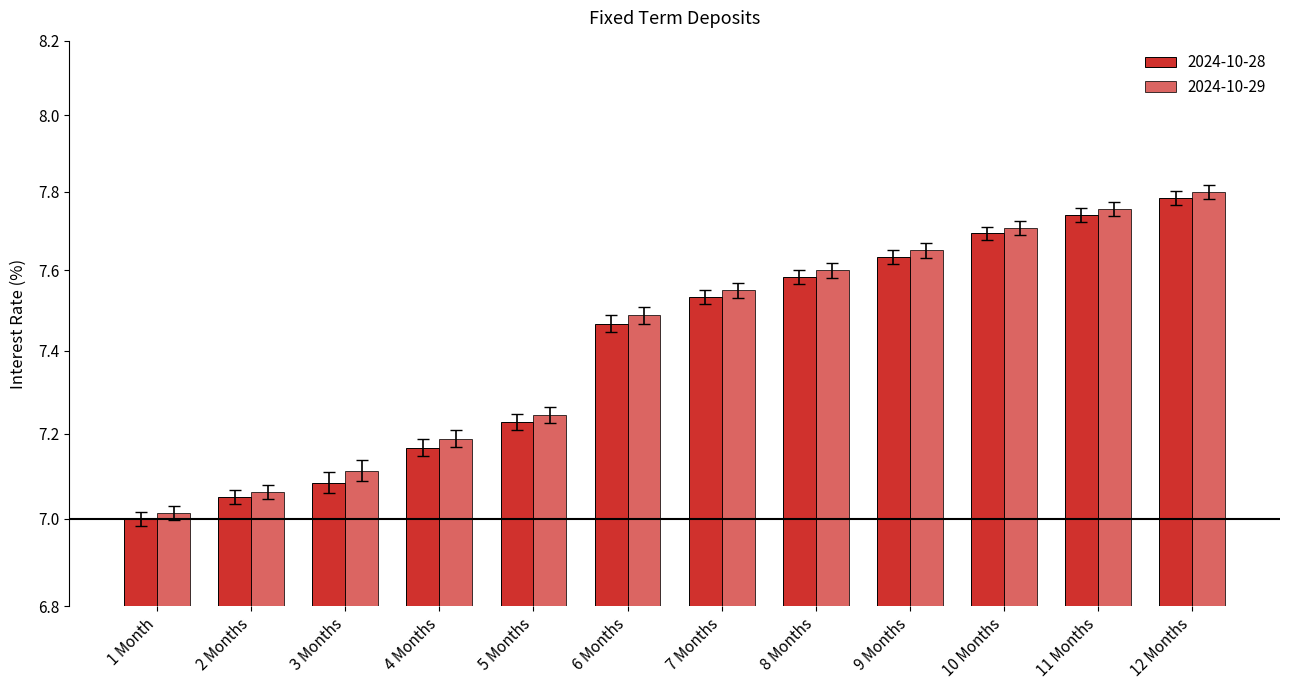

Which series has the largest total across all categories?

2024-10-29